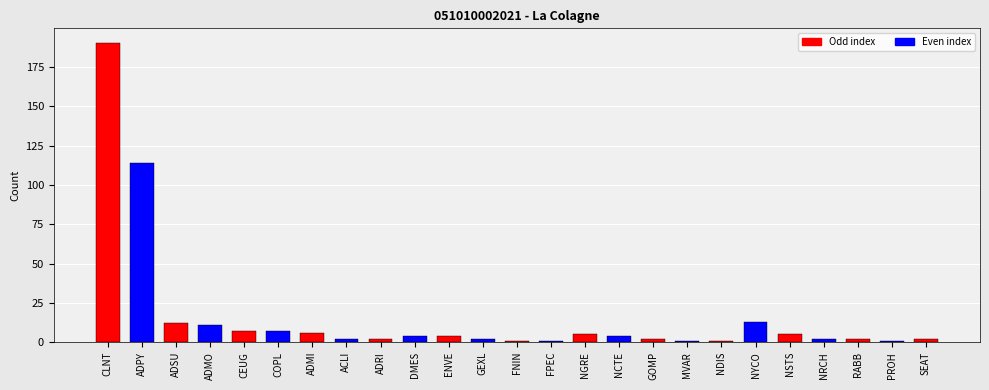

Is it true that the value at COPL is 7?

True